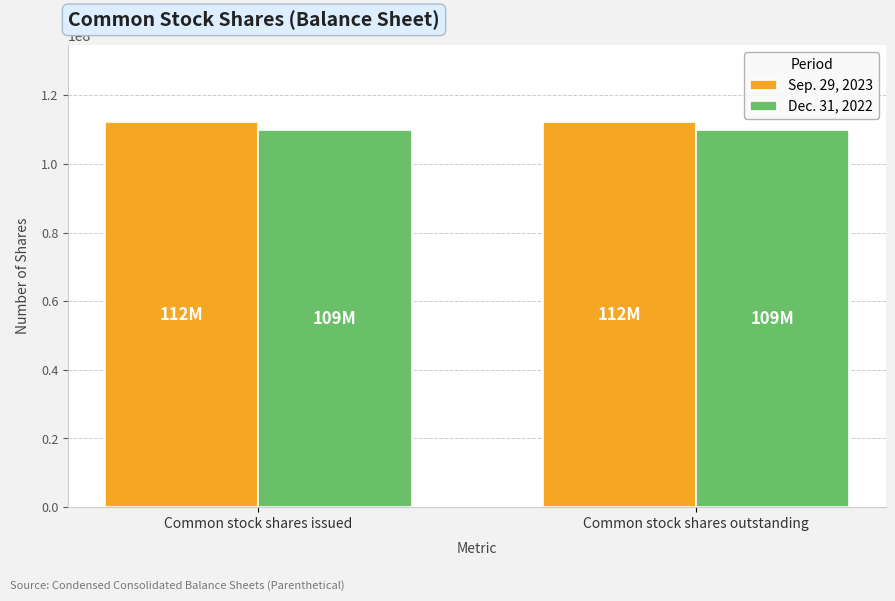

What is the average value of the Sep. 29, 2023 series?

112171000